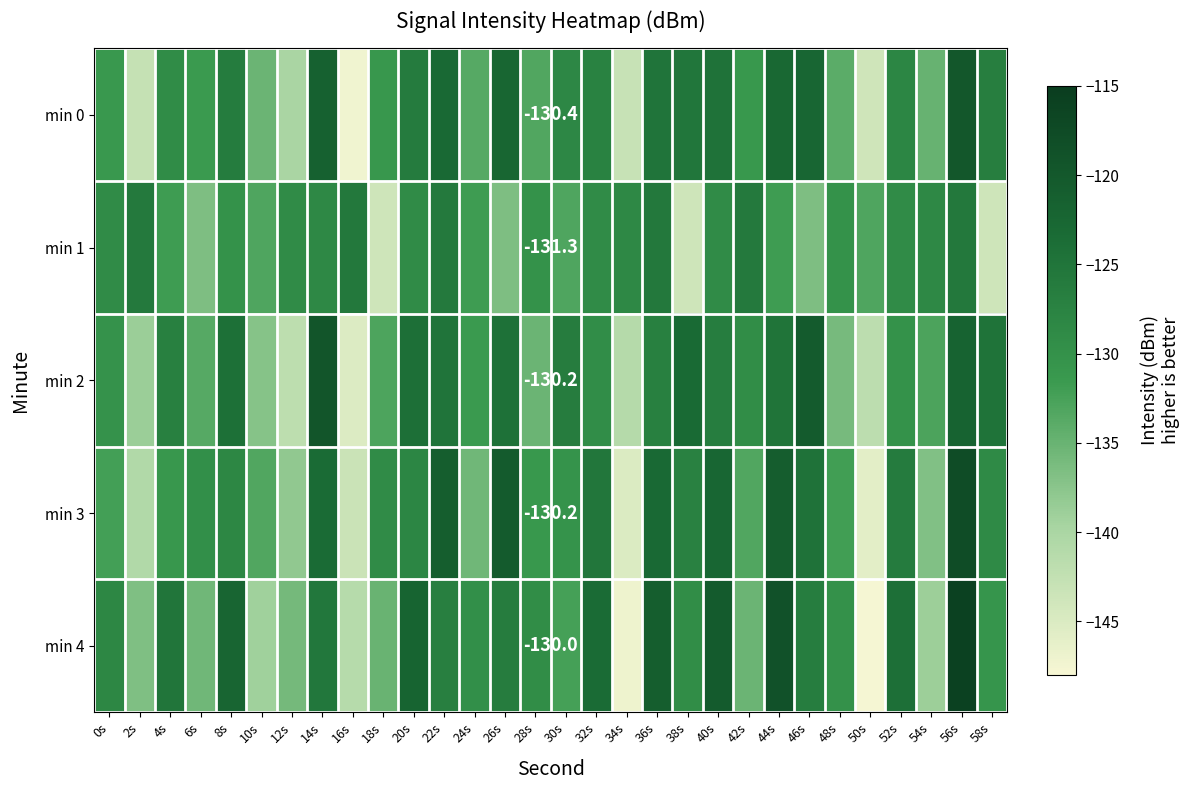

Rank the series by their maximum value, from highest to lowest.

min 4, min 3, min 2, min 0, min 1